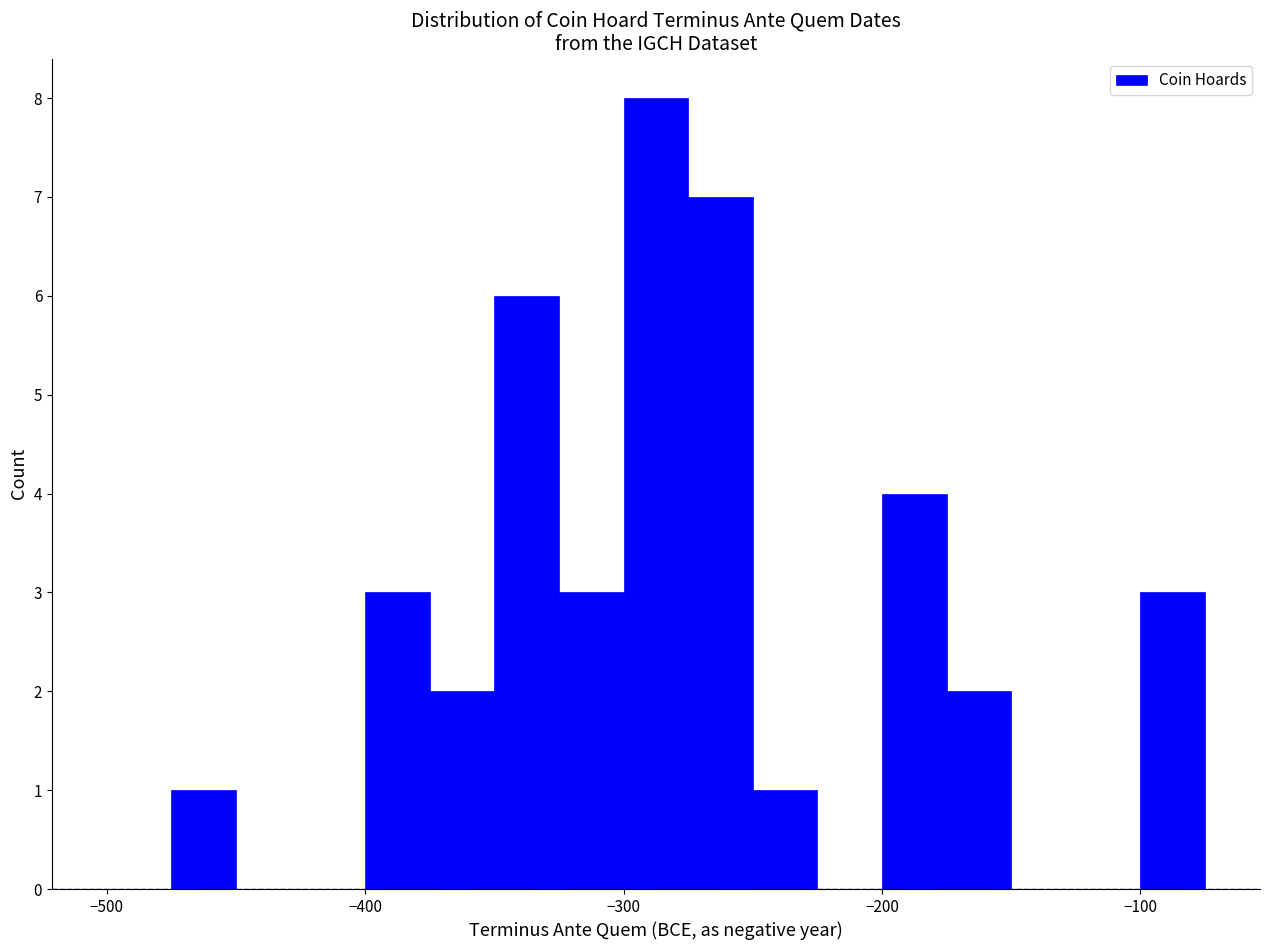

Read against the x-axis, roughly where is the centre of the tallest bar?

-290